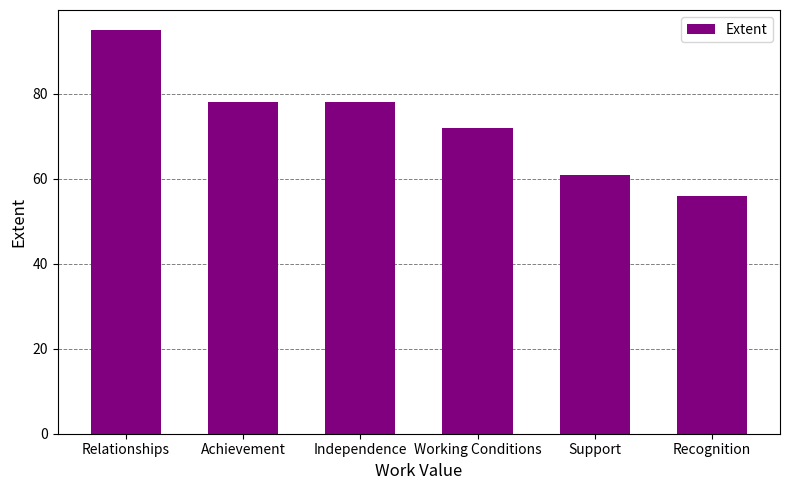

Is it true that the value at Achievement is 78?

True